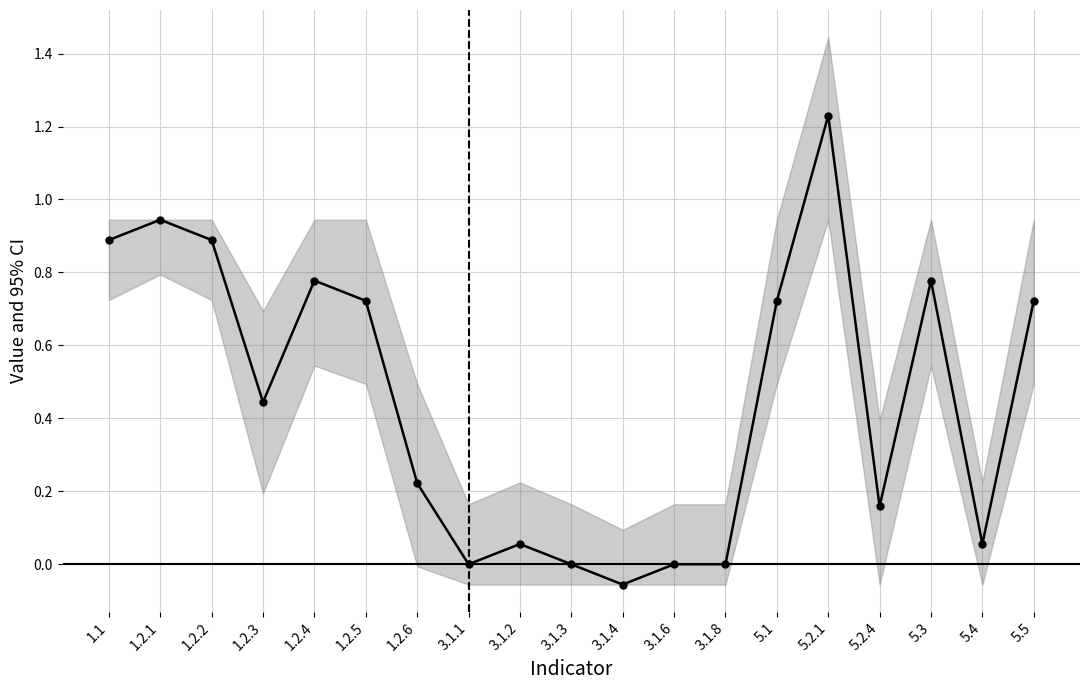

Which has a higher value, 3.1.8 or 1.2.1?

1.2.1